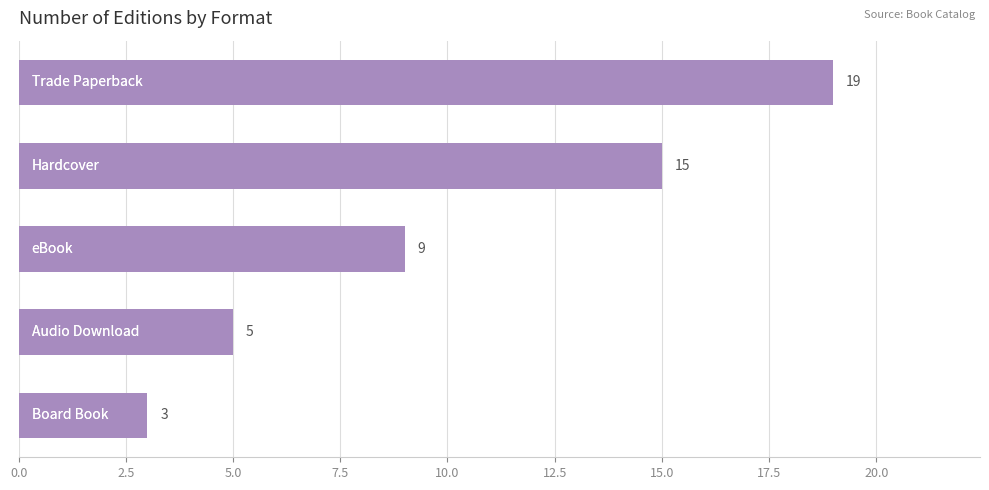

Reading bottom to top, what are all the values shown in this chart?

3	5	9	15	19